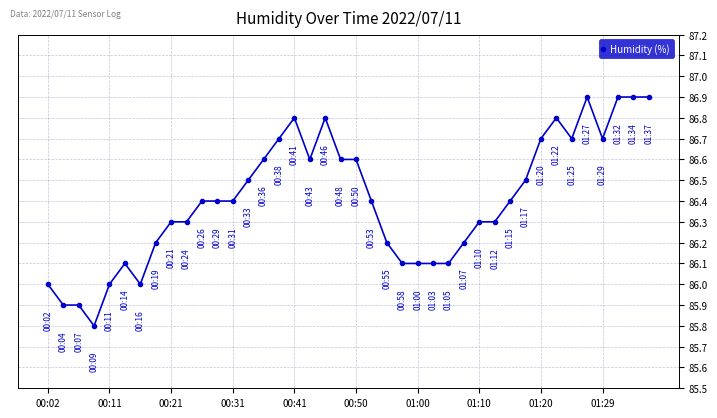

Reading left to right, extract all data points from this chart.

86.0	85.9	85.9	85.8	86.0	86.1	86.0	86.2	86.3	86.3	86.4	86.4	86.4	86.5	86.6	86.7	86.8	86.6	86.8	86.6	86.6	86.4	86.2	86.1	86.1	86.1	86.1	86.2	86.3	86.3	86.4	86.5	86.7	86.8	86.7	86.9	86.7	86.9	86.9	86.9